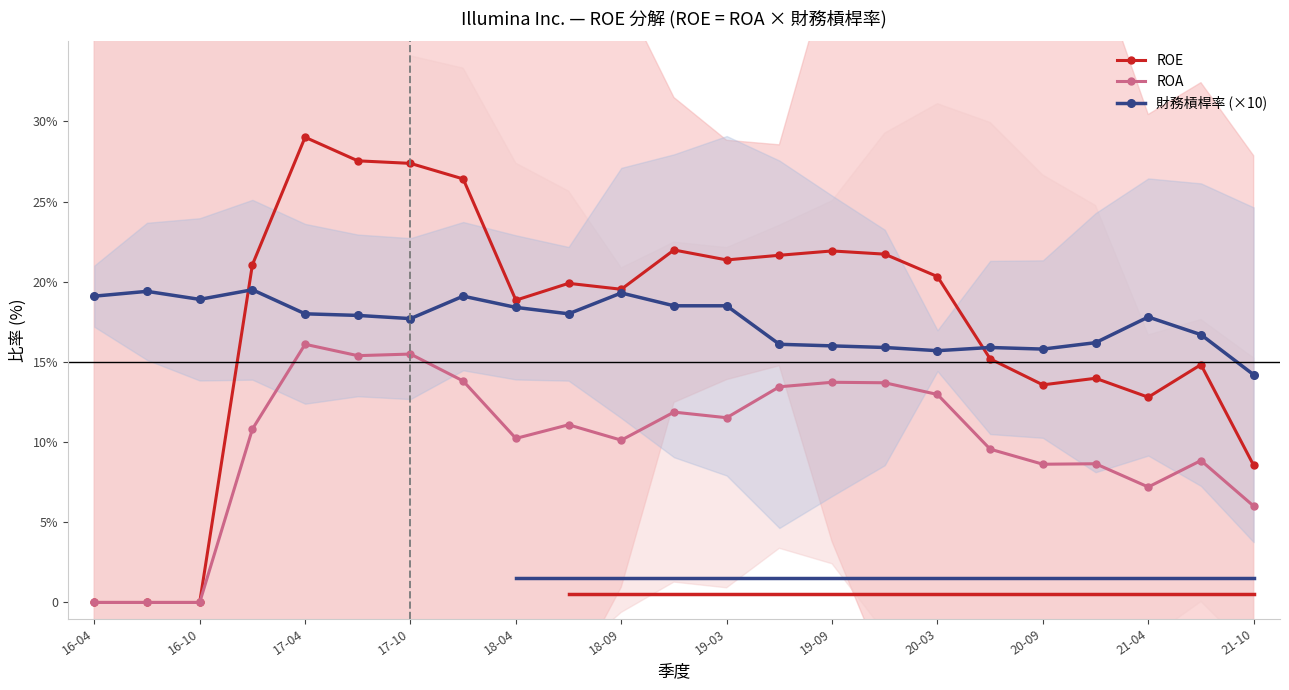

What is the approximate value of 財務槓桿率 (×10) at 21-10?

14.2